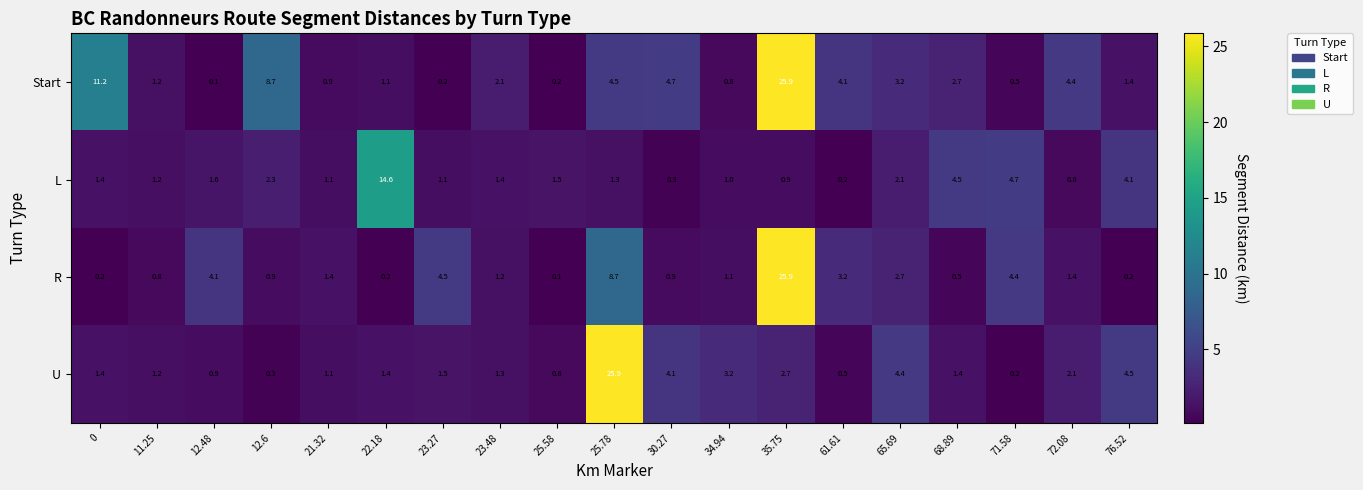

At which label does R reach its minimum?

25.58